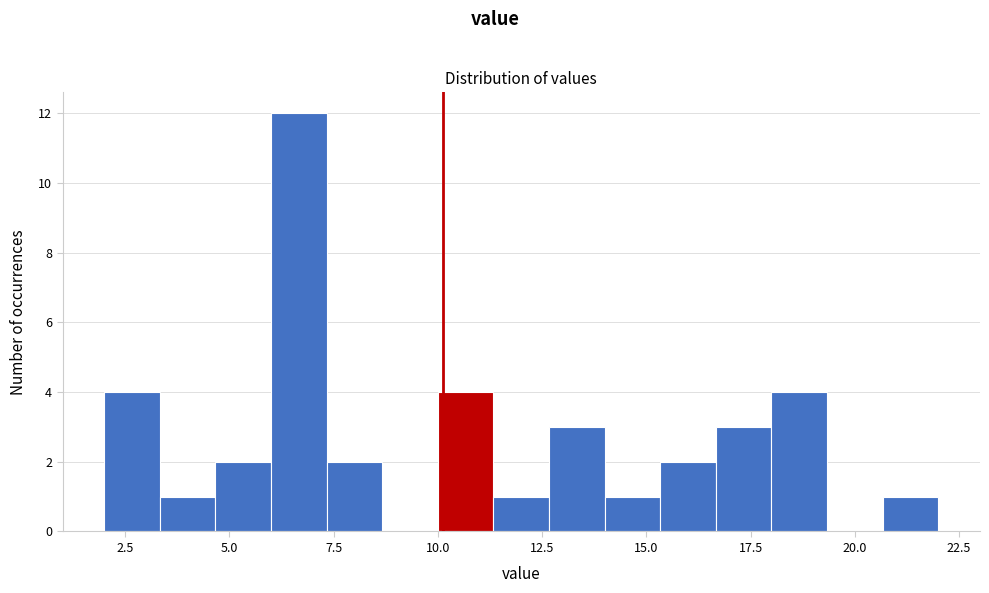

Read against the x-axis, roughly where is the centre of the tallest bar?

6.5